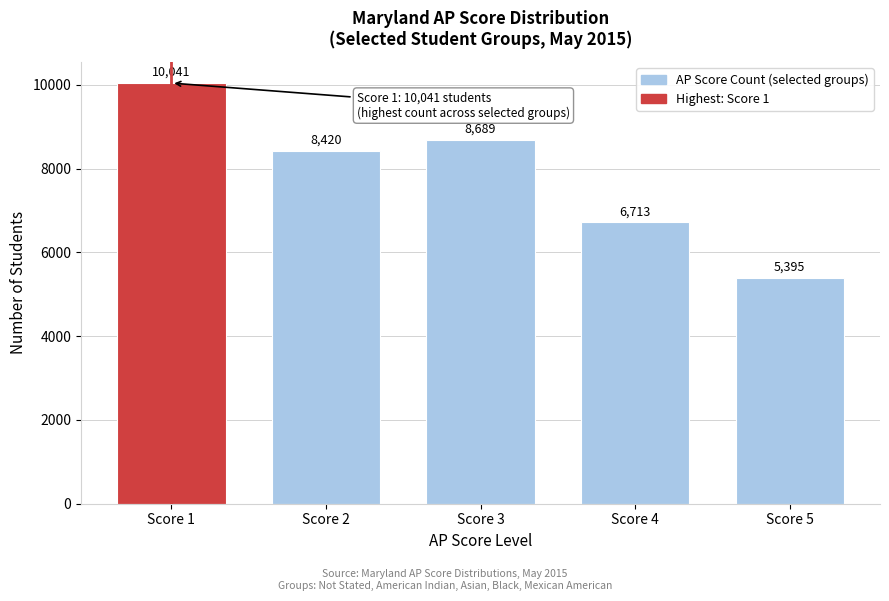

Reading left to right, extract all data points from this chart.

10041	8420	8689	6713	5395